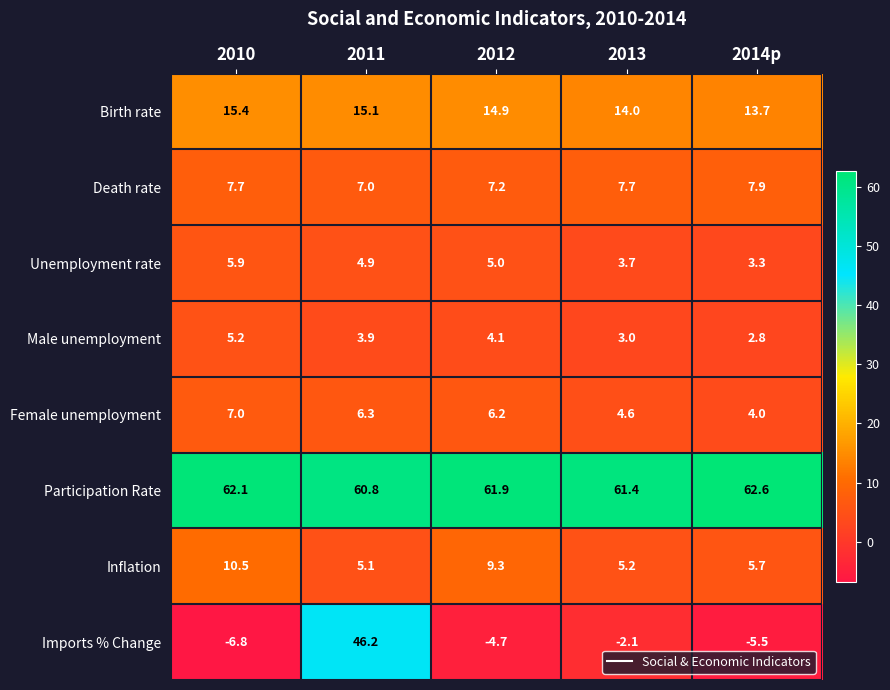

What is the maximum value for Inflation?

10.5